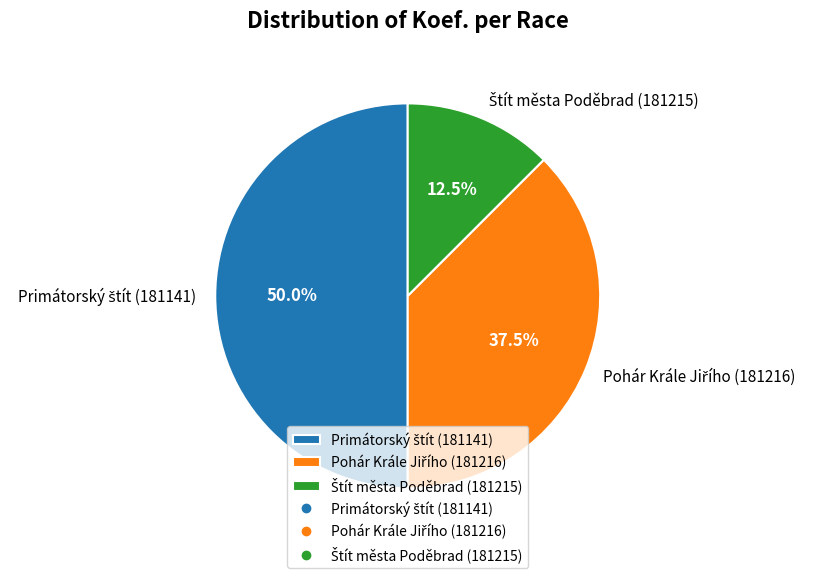

Which category has the biggest portion of the pie?

Primátorský štít (181141)